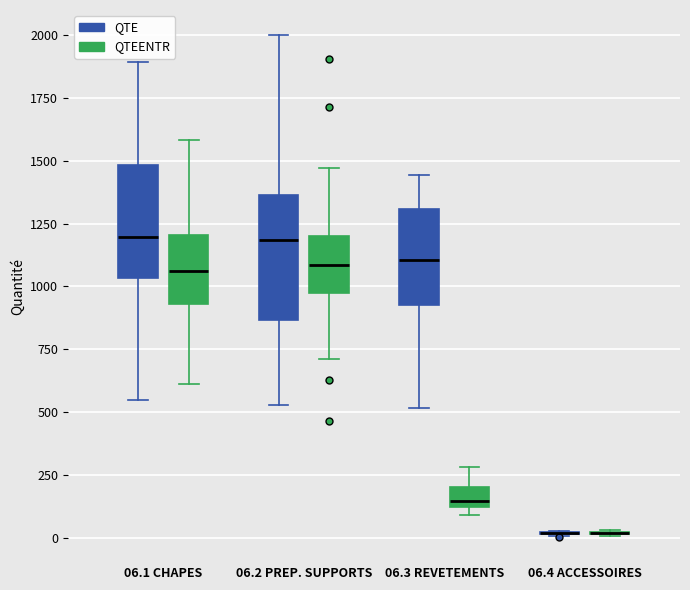

Reading left to right, read every box against the y-axis: the position of its median line, the range the box covers, and the ends of its whiskers. The values are not printed on the chart, so give them approximately, as read against the axis.

06.1 CHAPES (QTE): median 1200, box 1050 to 1500, whiskers 550 to 1900
06.1 CHAPES (QTEENTR): median 1050, box 950 to 1200, whiskers 600 to 1600
06.2 PREP. SUPPORTS (QTE): median 1200, box 850 to 1350, whiskers 550 to 2000
06.2 PREP. SUPPORTS (QTEENTR): median 1100, box 1000 to 1200, whiskers 700 to 1450
06.3 REVETEMENTS (QTE): median 1100, box 950 to 1300, whiskers 500 to 1450
06.3 REVETEMENTS (QTEENTR): median 150, box 100 to 200, whiskers 100 (just below the box's lower edge) to 300
06.4 ACCESSOIRES (QTE): box collapsed to a line at 0, whiskers 0 to 50
06.4 ACCESSOIRES (QTEENTR): box collapsed to a line at 0, whiskers 0 to 50